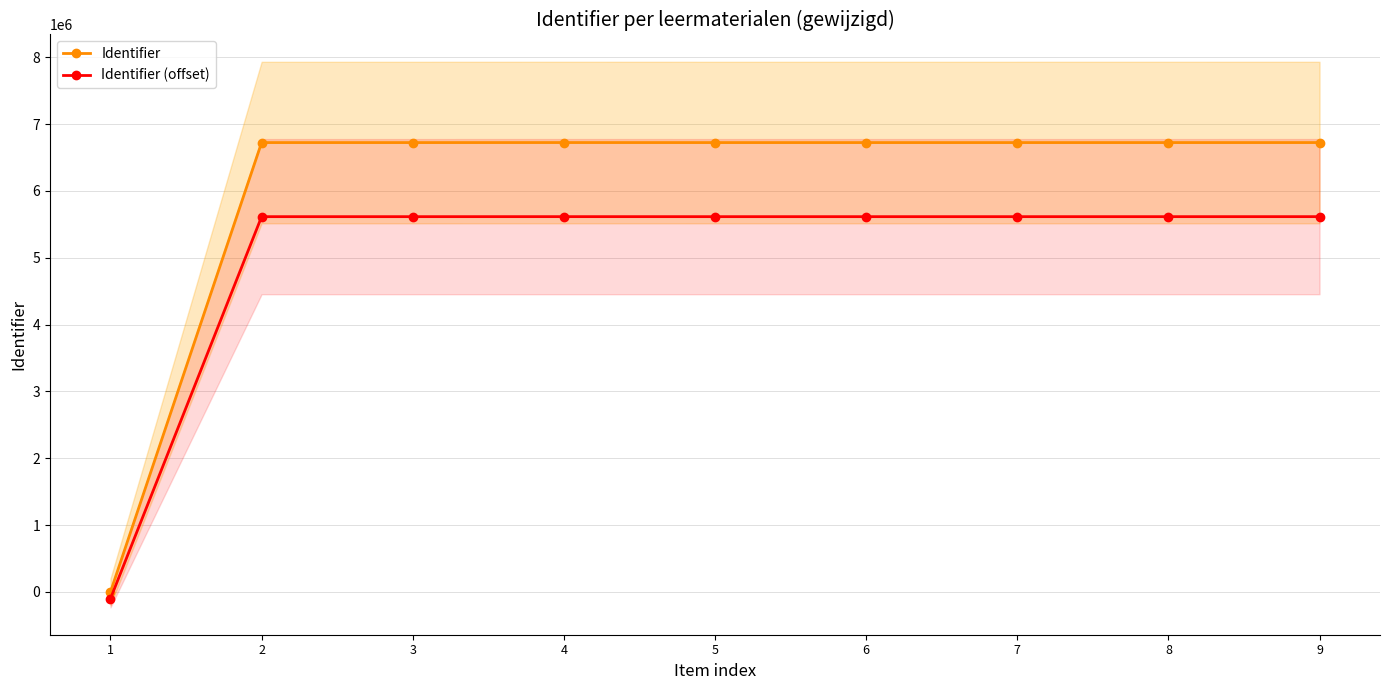

Which category has the lowest value across all series?

1